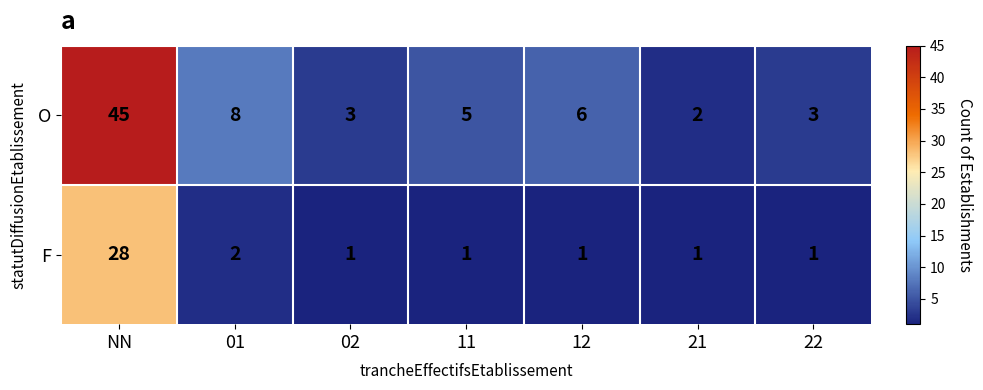

What is the sum of all O values?

72